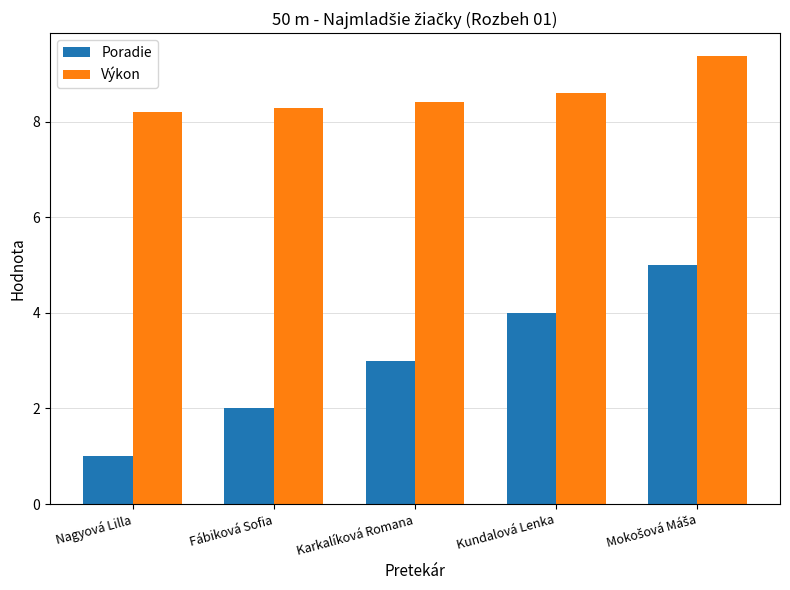

Rank the series by their maximum value, from highest to lowest.

Výkon, Poradie